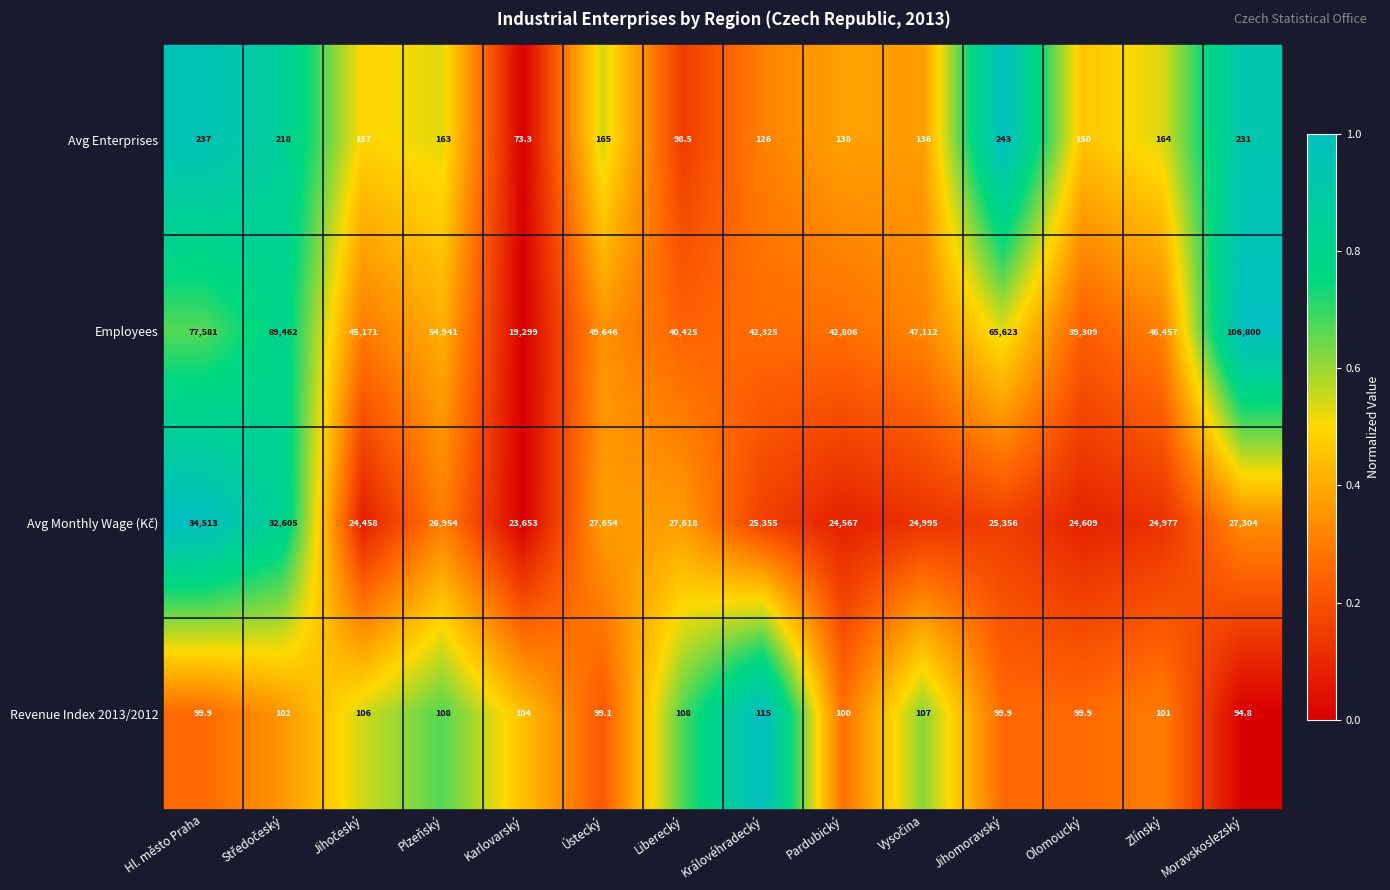

What is the spread (max minus min) of values at Královéhradecký?

42210.0